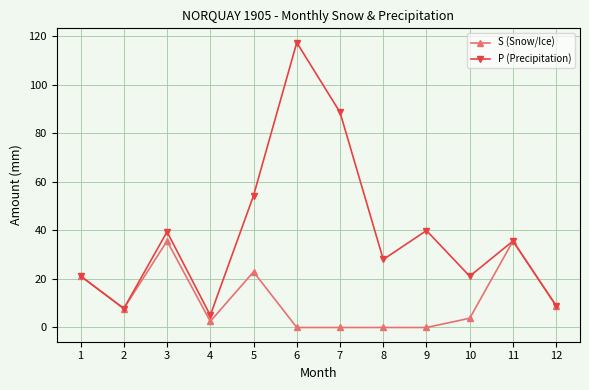

At which category does the chart reach its peak across all series?

6